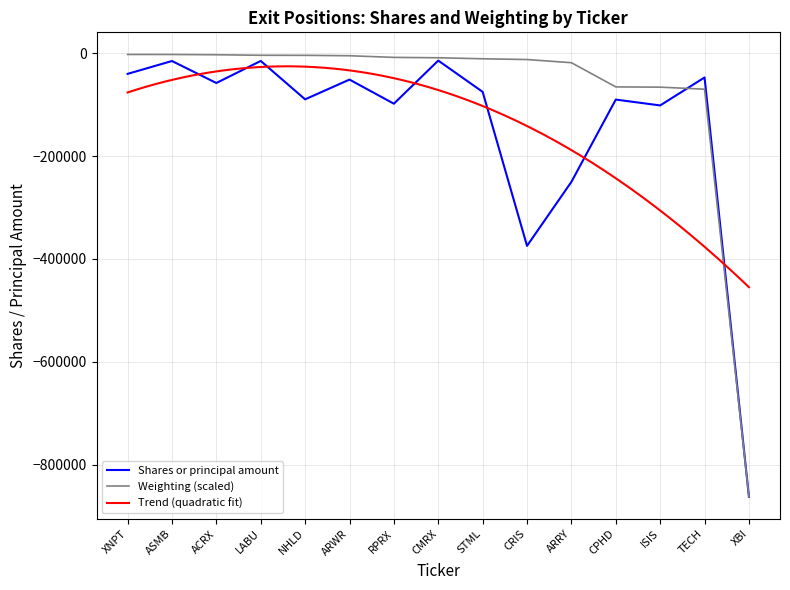

Reading left to right, transcribe all the data shown in this chart.

Shares or principal amount: XNPT=-40000.0	ASMB=-15000.0	ACRX=-57747.0	LABU=-14850.0	NHLD=-89530.0	ARWR=-51133.0	RPRX=-98000.0	CMRX=-14152.0	STML=-75000.0	CRIS=-374500.0	ARRY=-250000.0	CPHD=-90000.0	ISIS=-101401.0	TECH=-47000.0	XBI=-862500.0
Weighting: XNPT=-2240.2	ASMB=-2298.4	ACRX=-2822.1	LABU=-3869.4	NHLD=-3956.7	ARWR=-4742.2	RPRX=-7942.5	CMRX=-8698.9	STML=-10648.1	CRIS=-12131.9	ARRY=-18299.7	CPHD=-65343.6	ISIS=-65838.1	TECH=-69823.9	XBI=-862500.0